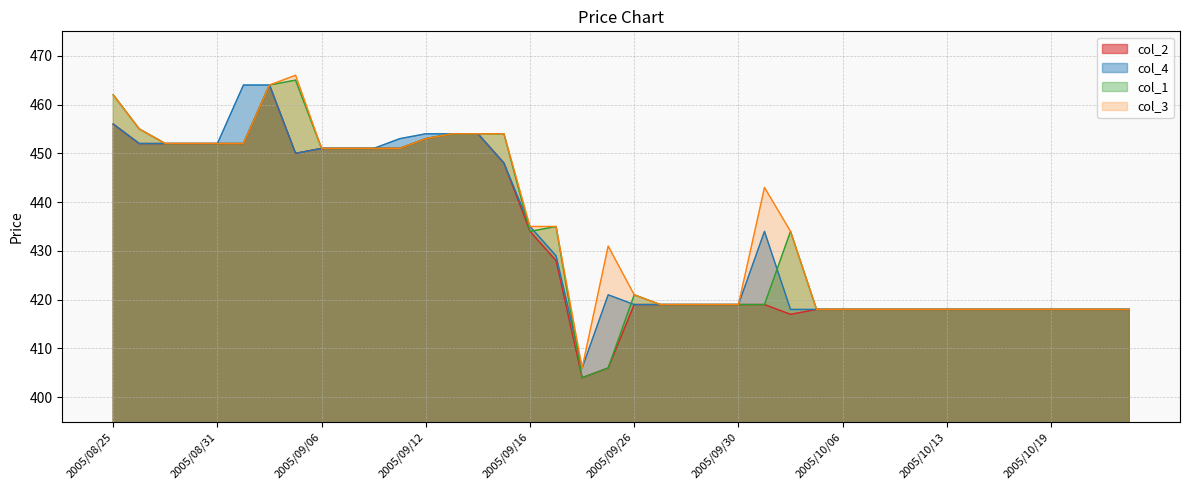

How many interior local peaks does the col_4 series have?

2